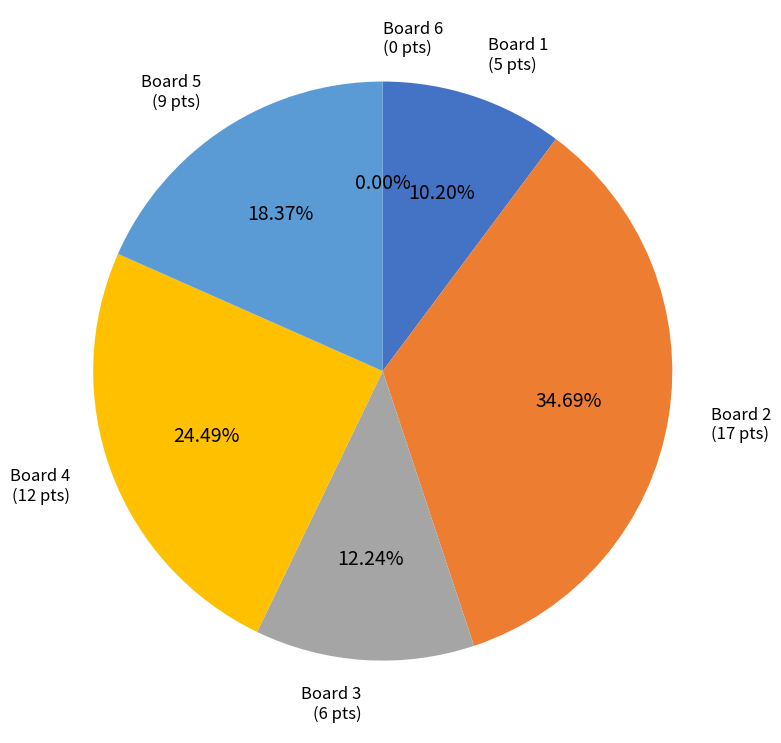

Does any single category account for the majority?

No